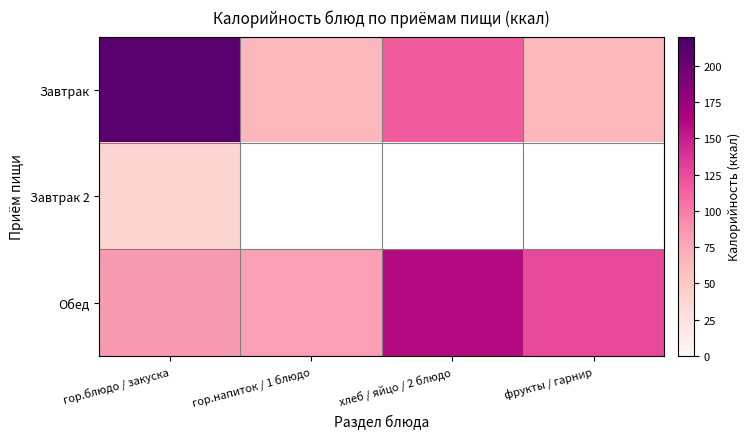

What is the sum of all Обед values?

454.0